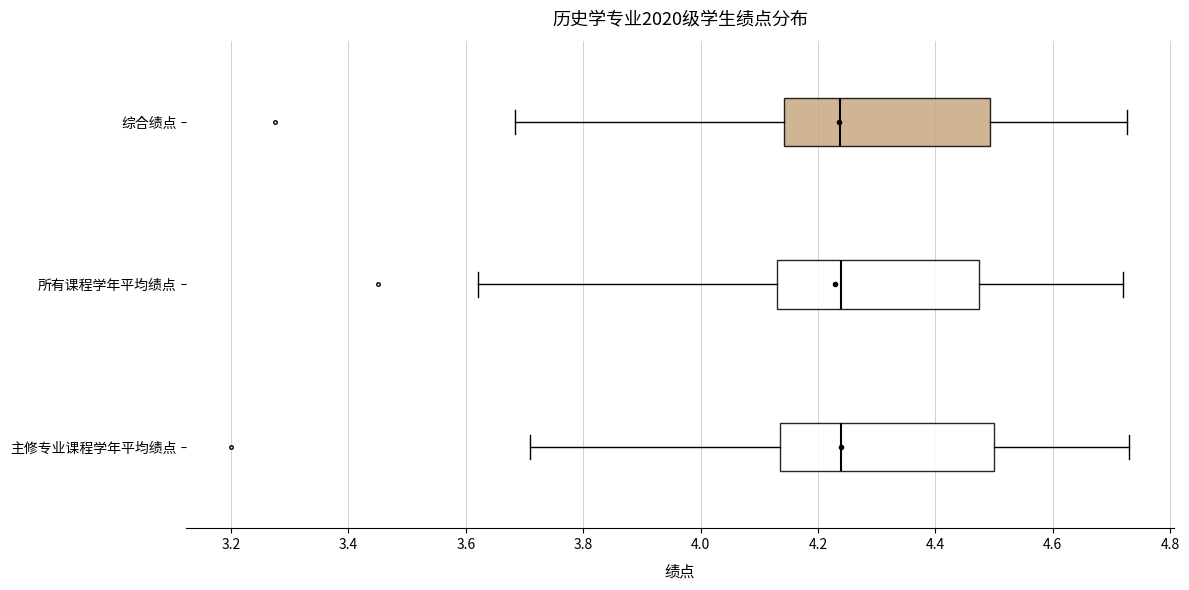

Reading bottom to top, read every box against the x-axis: the position of its median line, the range the box covers, and the ends of its whiskers. The values are not printed on the chart, so give them approximately, as read against the axis.

主修专业课程学年平均绩点: median 4.24, box 4.14 to 4.50, whiskers 3.72 to 4.74
所有课程学年平均绩点: median 4.24, box 4.14 to 4.48, whiskers 3.62 to 4.72
综合绩点: median 4.24, box 4.14 to 4.50, whiskers 3.68 to 4.72